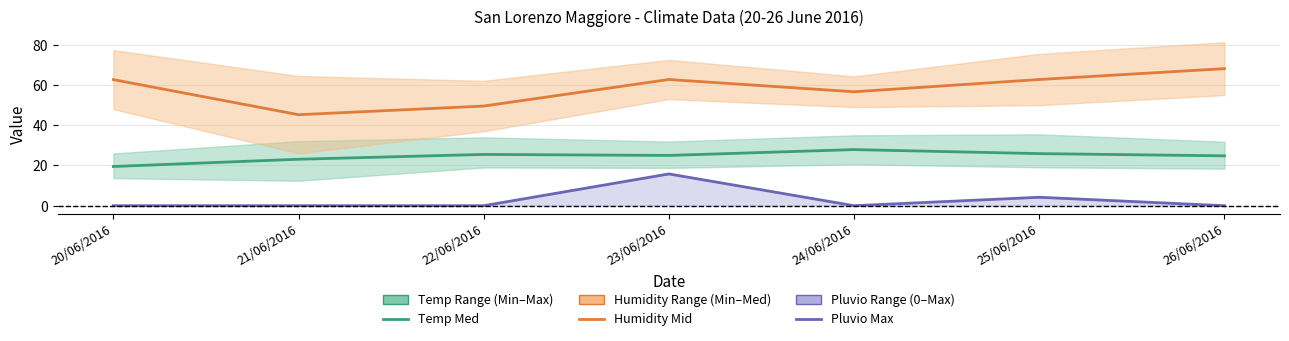

At how many categories does at least one series exceed 27?

7